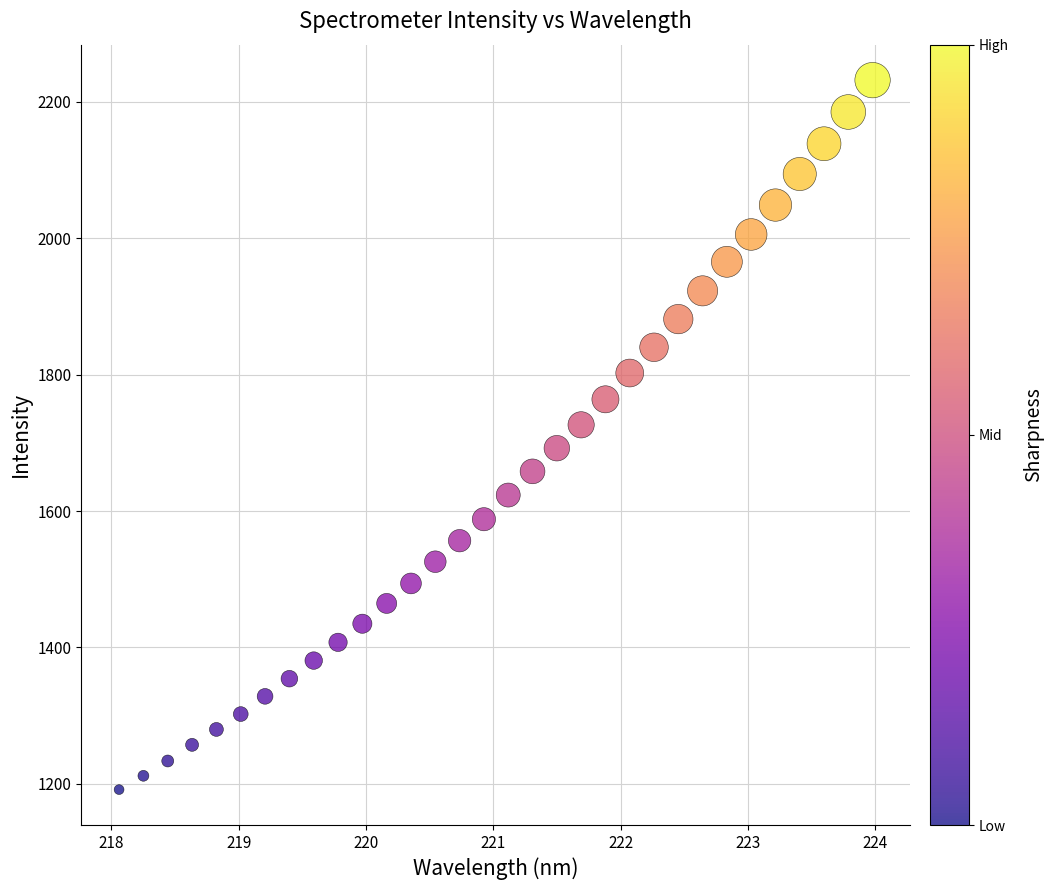

What is the range of X values (max minus min)?

5.9